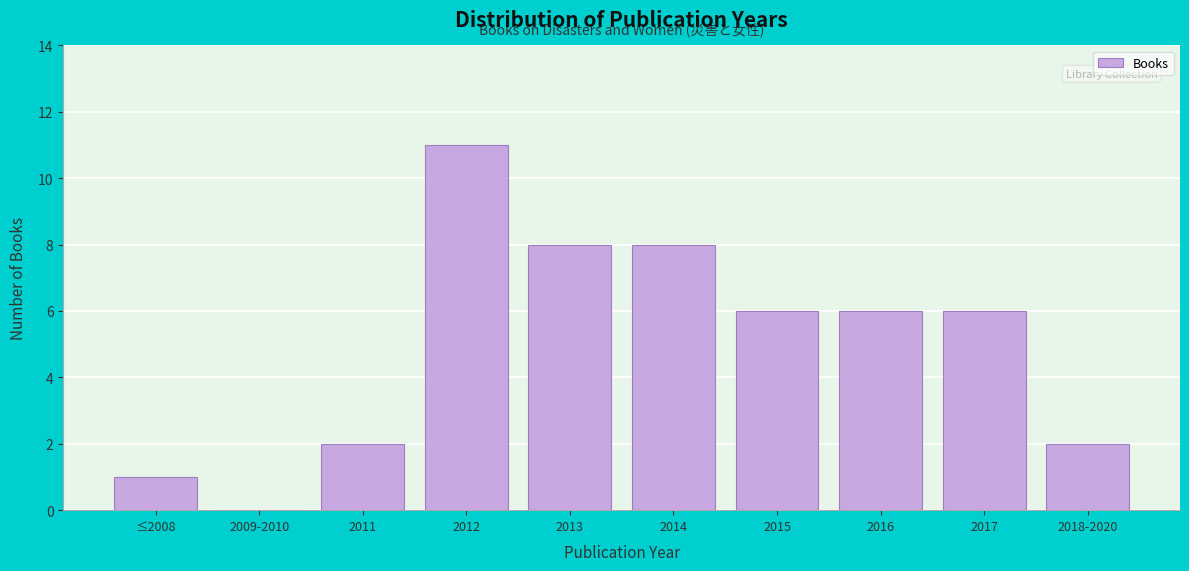

Which category has the highest value across all series?

2012